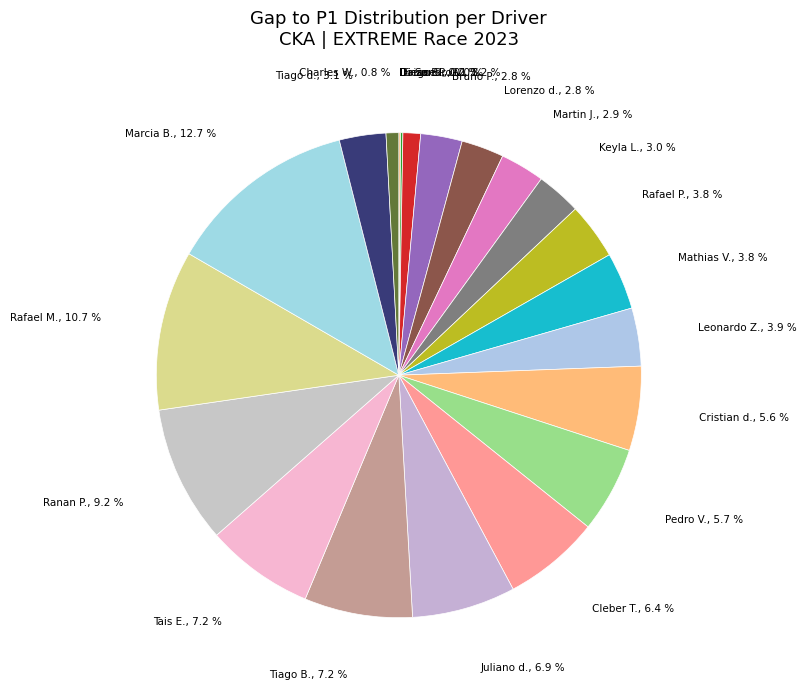

Rank the categories by value from lowest to highest.

Daiane PETRY, Diego SCHRODER, Enzo BIFFI, Charles WILLERS, Sandro VEBER, Bruno PIAZZA, Lorenzo da SILVA, Martin JARDIM, Keyla LOPES, Tiago da SILVA, Rafael PACHECO, Mathias VALENTIM, Leonardo ZONTA, Cristian de SOUZA, Pedro VARGAS, Cleber TEIXEIRA, Juliano da SILVA, Tiago BOFF, Tais ENZWEILER, Ranan POSADA, Rafael MIZDAL, Marcia BONALDO